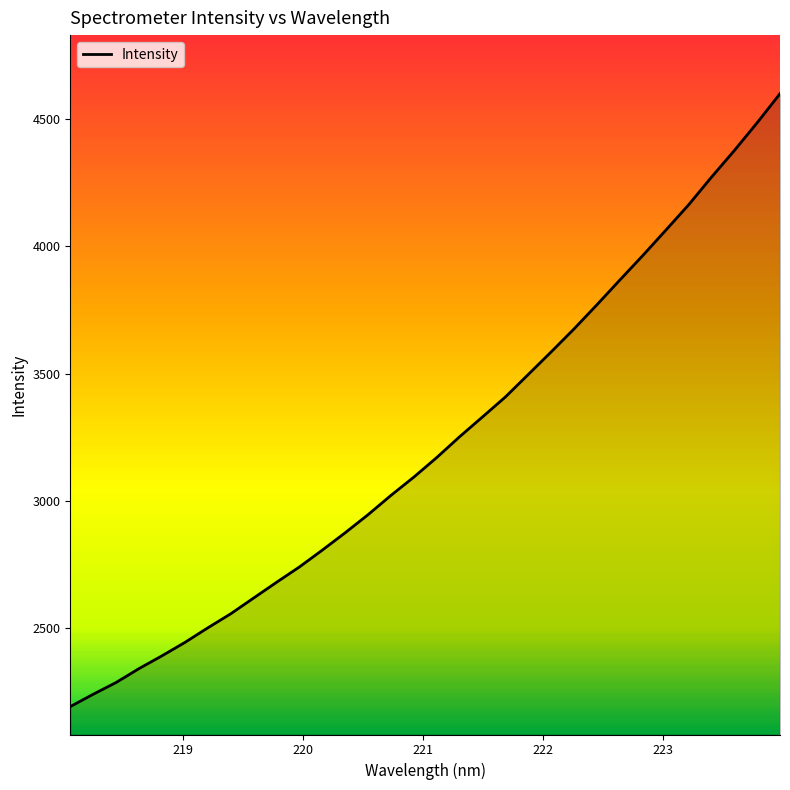

How many categories are shown in the chart?

32